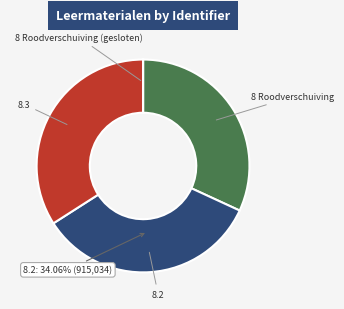

Does 8.3 represent more than half of the total?

No